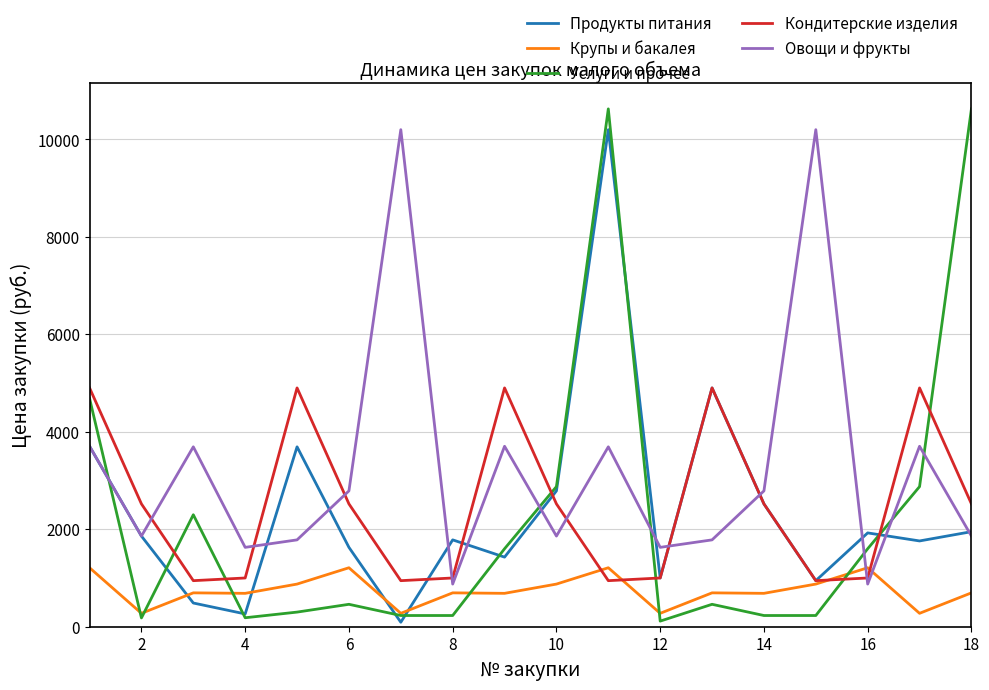

What is the greatest value displayed?

10625.0